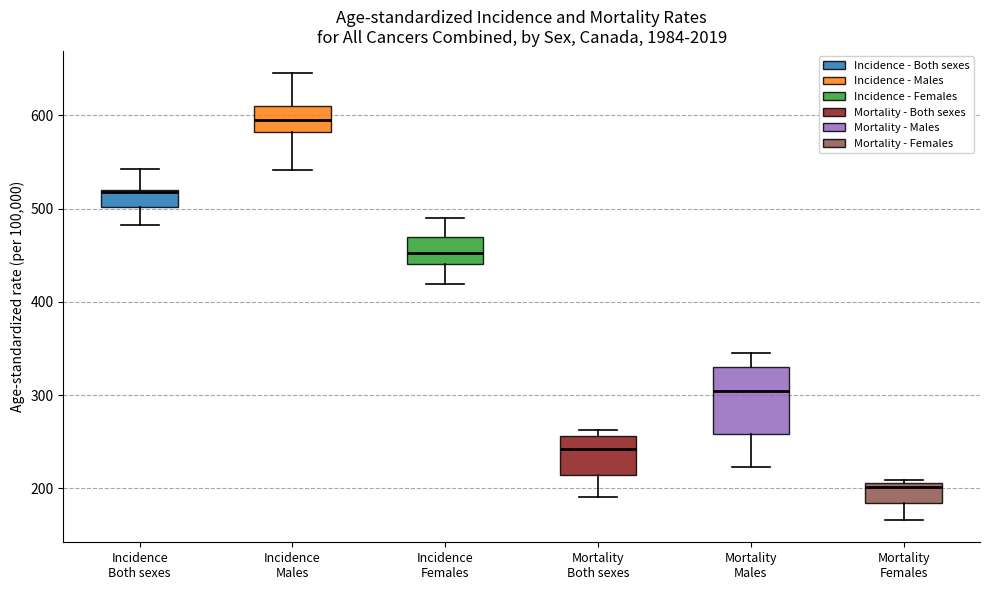

Reading left to right, transcribe this box plot: for each box, give where its median line is, the range the box spans, and where its two whiskers end, as read against the y-axis. The values are not printed on the chart, so give them approximately, as read against the axis.

Incidence Both sexes: median 520, box 500 to 520, whiskers 480 to 540
Incidence Males: median 600, box 580 to 610, whiskers 540 to 650
Incidence Females: median 450, box 440 to 470, whiskers 420 to 490
Mortality Both sexes: median 240, box 210 to 260, whiskers 190 to 260 (just above the box's upper edge)
Mortality Males: median 300, box 260 to 330, whiskers 220 to 350
Mortality Females: median 200, box 180 to 210, whiskers 170 to 210 (just above the box's upper edge)